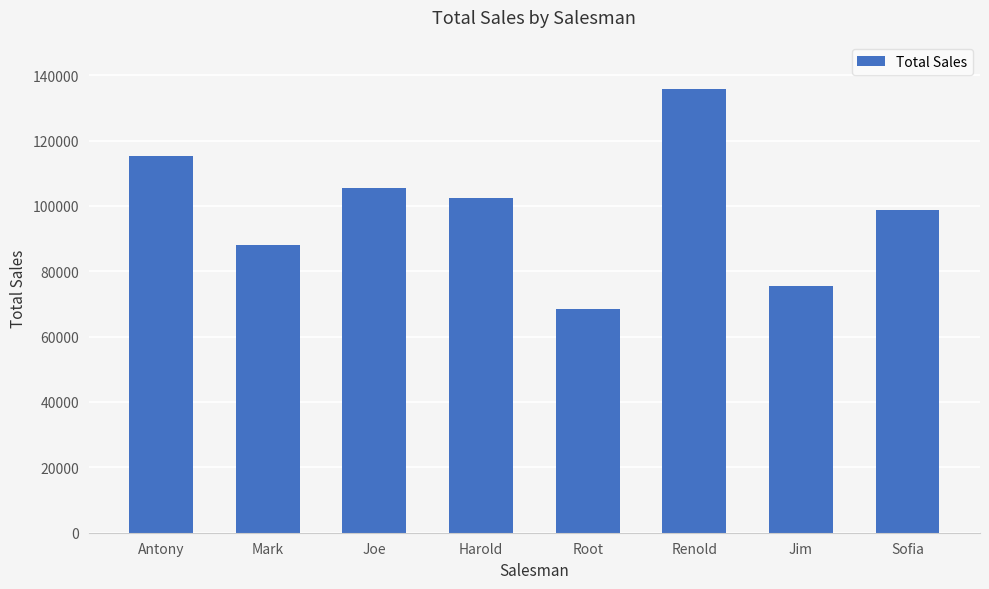

What position from the right is Mark?

7